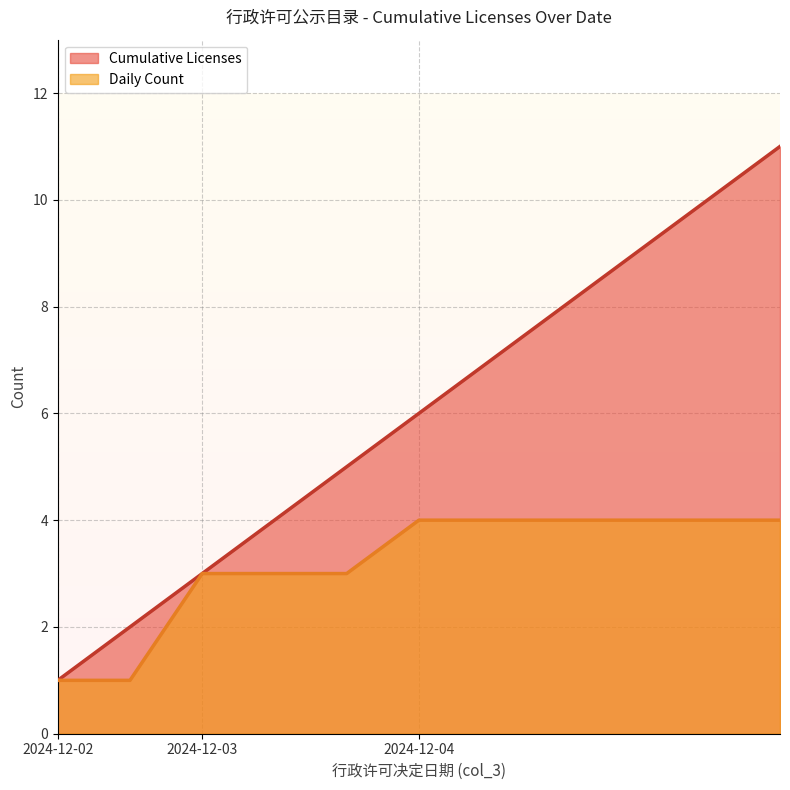

What value does the Cumulative Licenses series have at 2024-12-03?

3